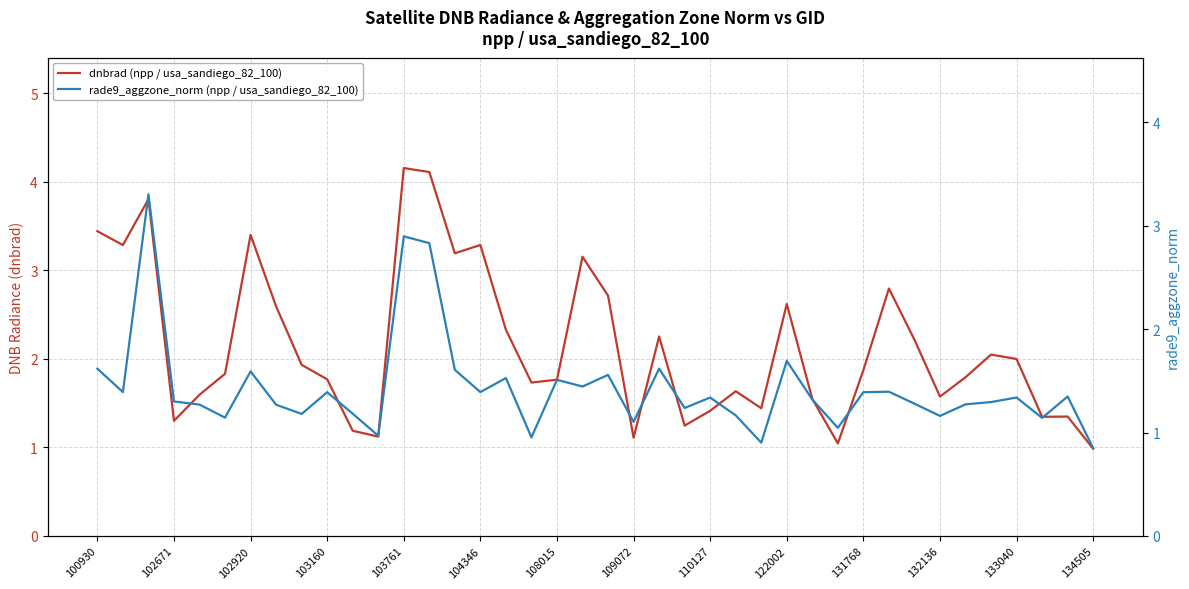

Is the value of dnbrad (npp / usa_sandiego_82_100) at 109072 greater than the value of rade9_aggzone_norm (npp / usa_sandiego_82_100) at 131768?

No